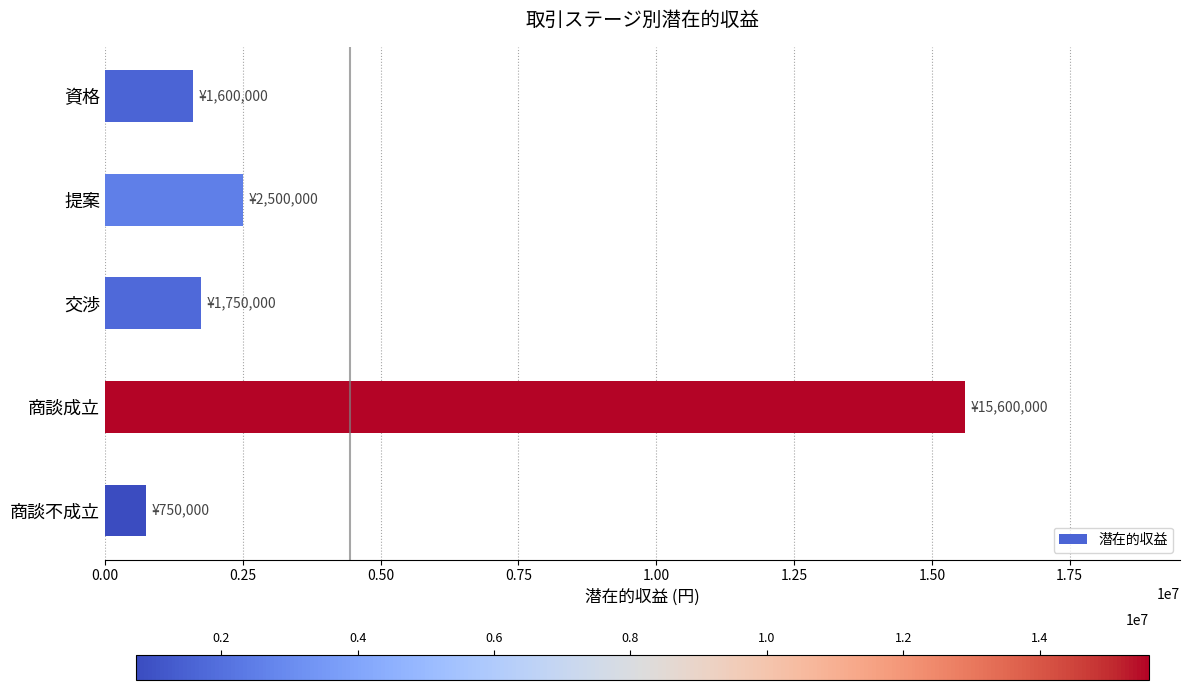

What is the change in value from 提案 to 交渉?

-750000